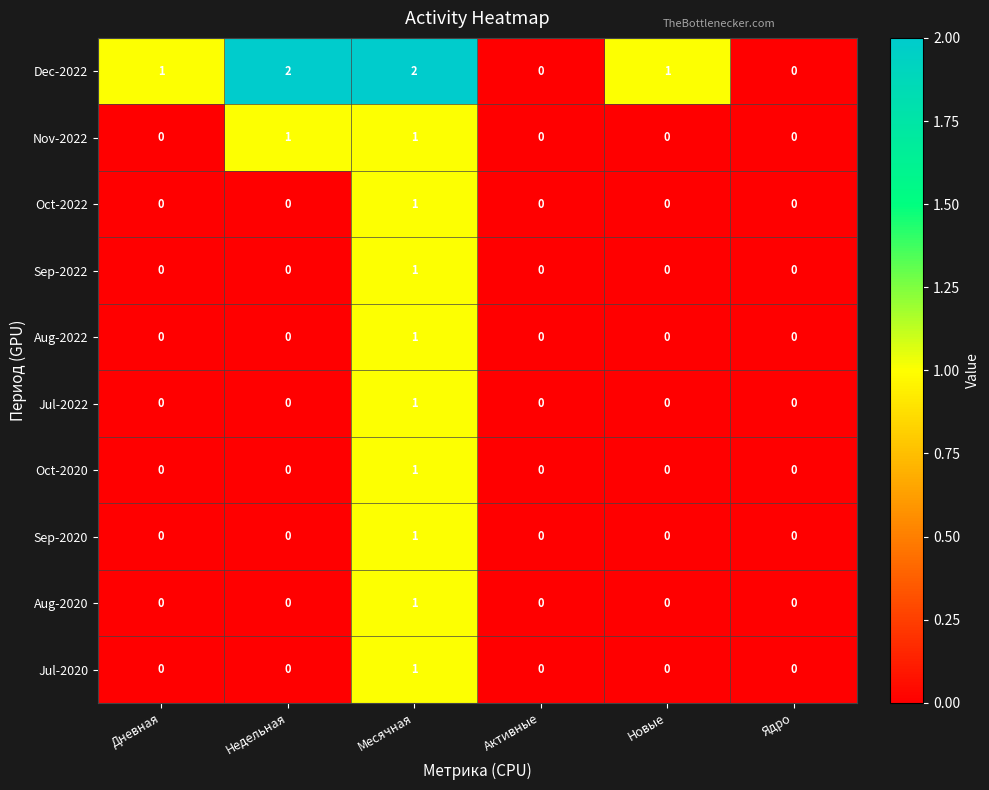

True or false: Sep-2020 has a value of 2 at Месячная.

False